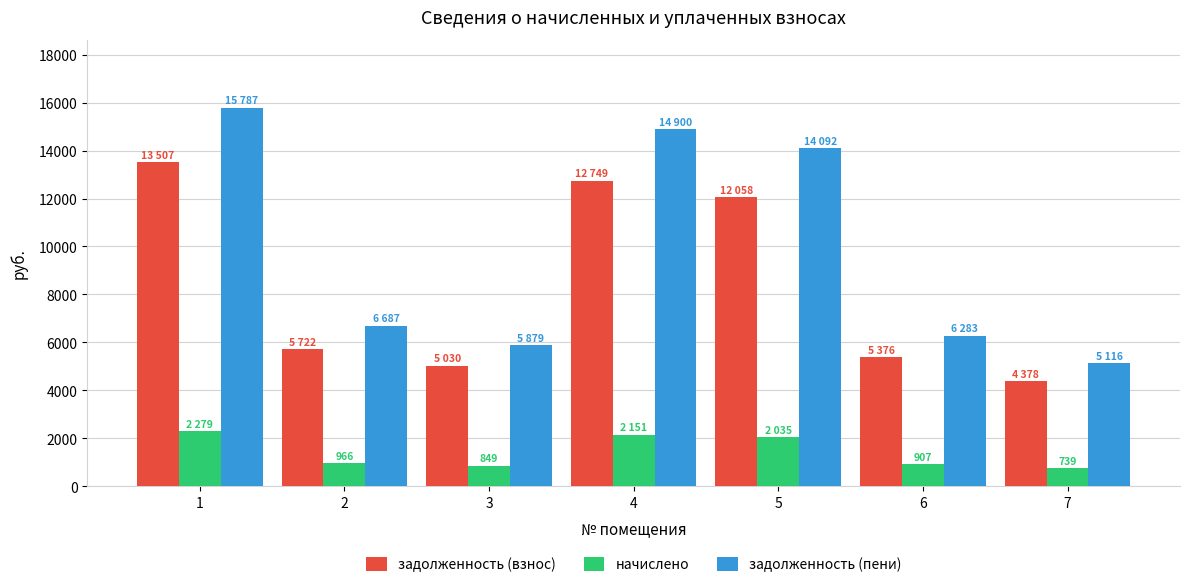

What is the smallest value displayed?

738.7